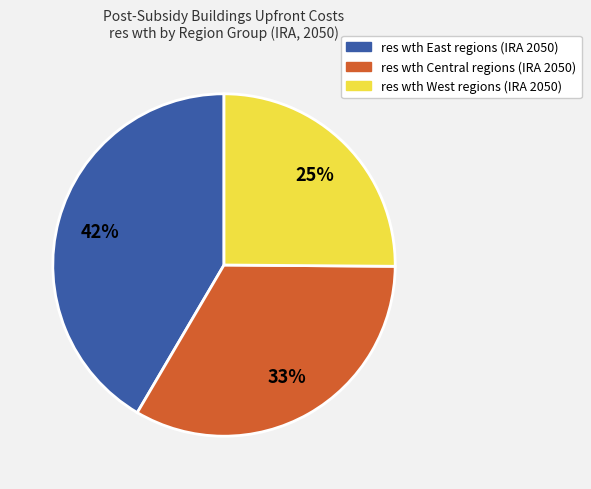

To the nearest percent, what is the average slice percentage?

33%